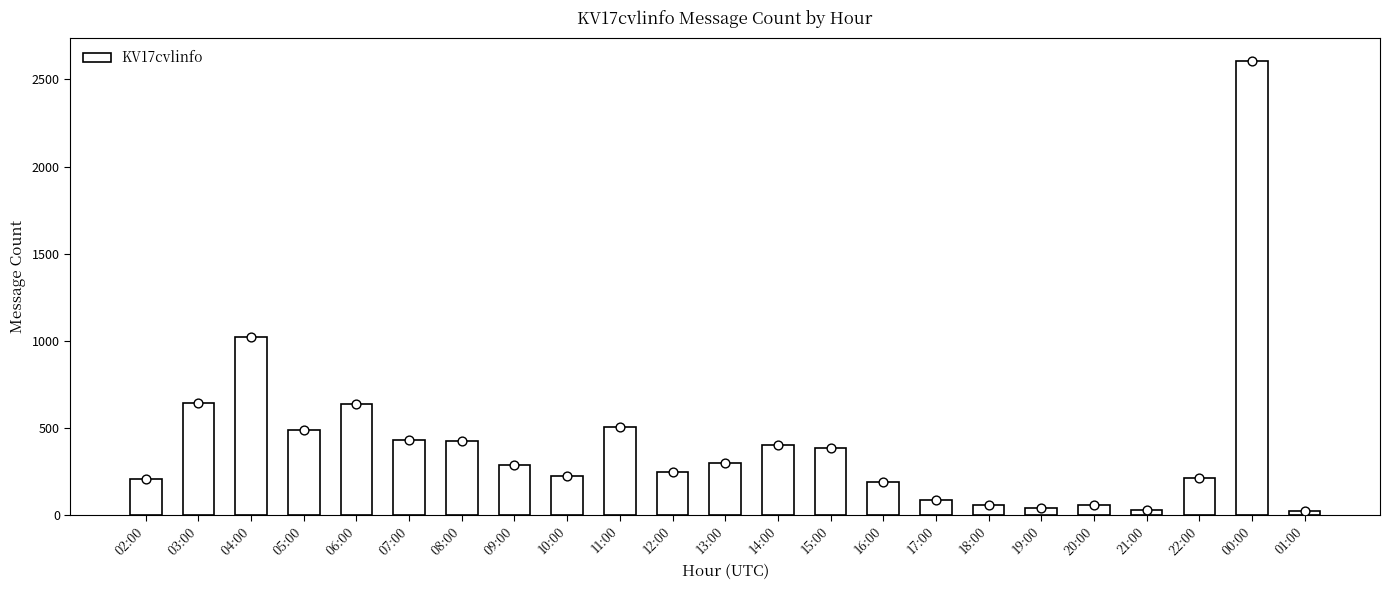

Which has a higher value, 04:00 or 07:00?

04:00